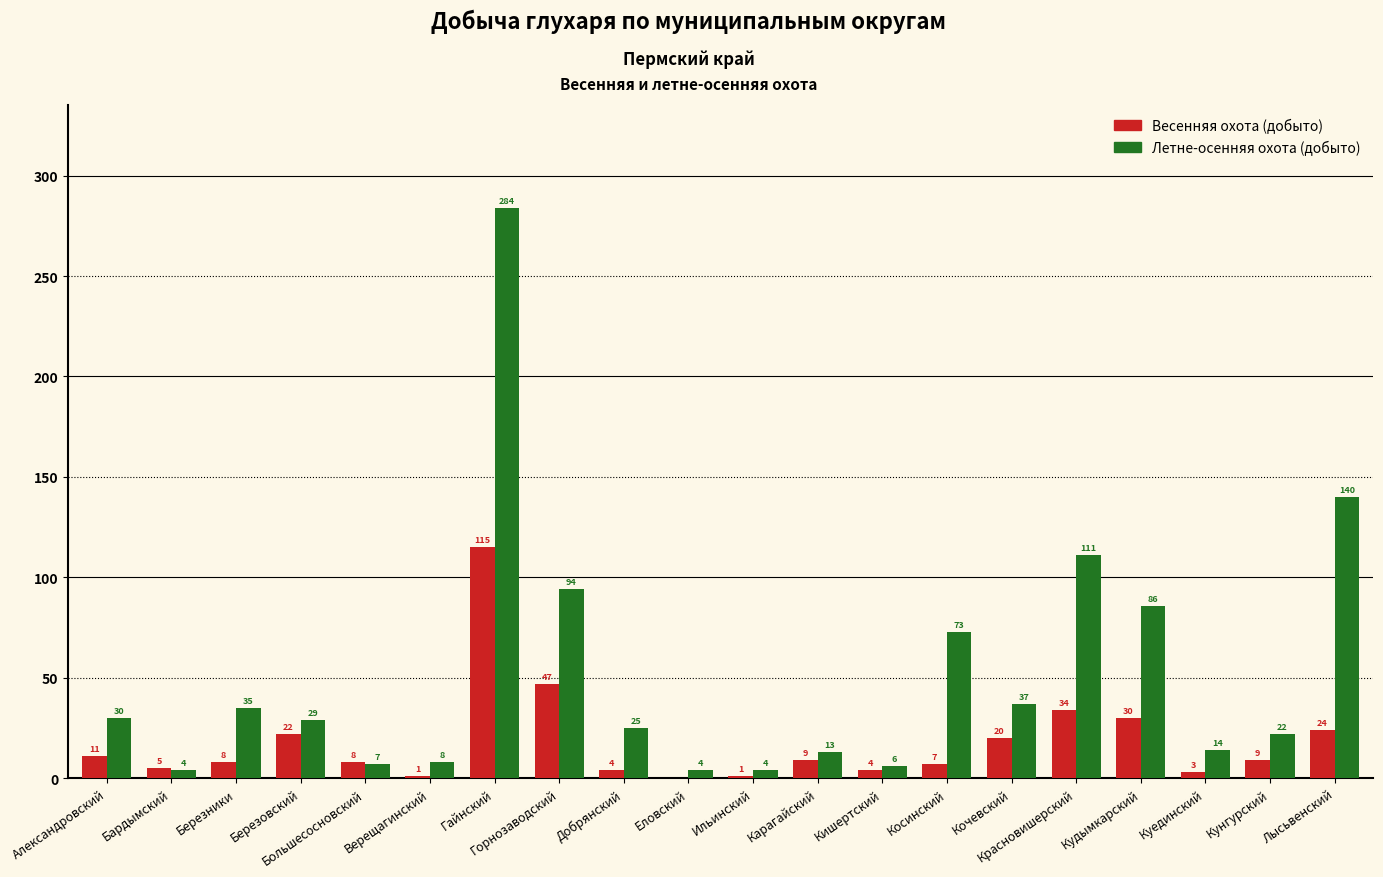

Read the Летне-осенняя охота (добыто) value at Александровский, to the nearest 10.

30